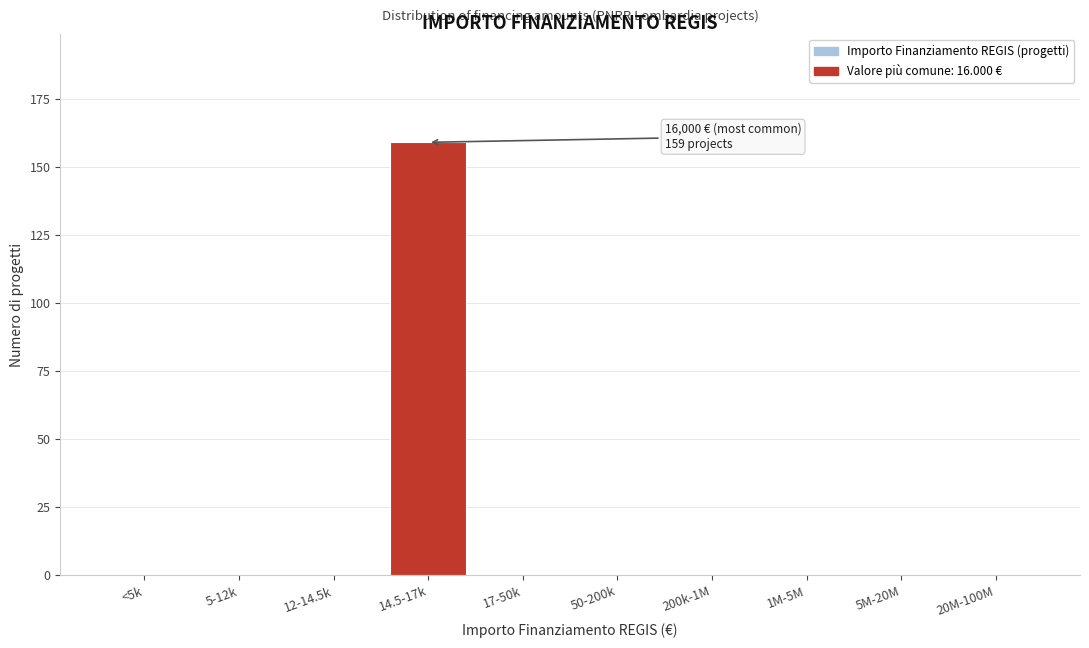

Reading left to right, extract all data points from this chart.

<5k=0	5-12k=0	12-14.5k=0	14.5-17k=159	17-50k=0	50-200k=0	200k-1M=0	1M-5M=0	5M-20M=0	20M-100M=0